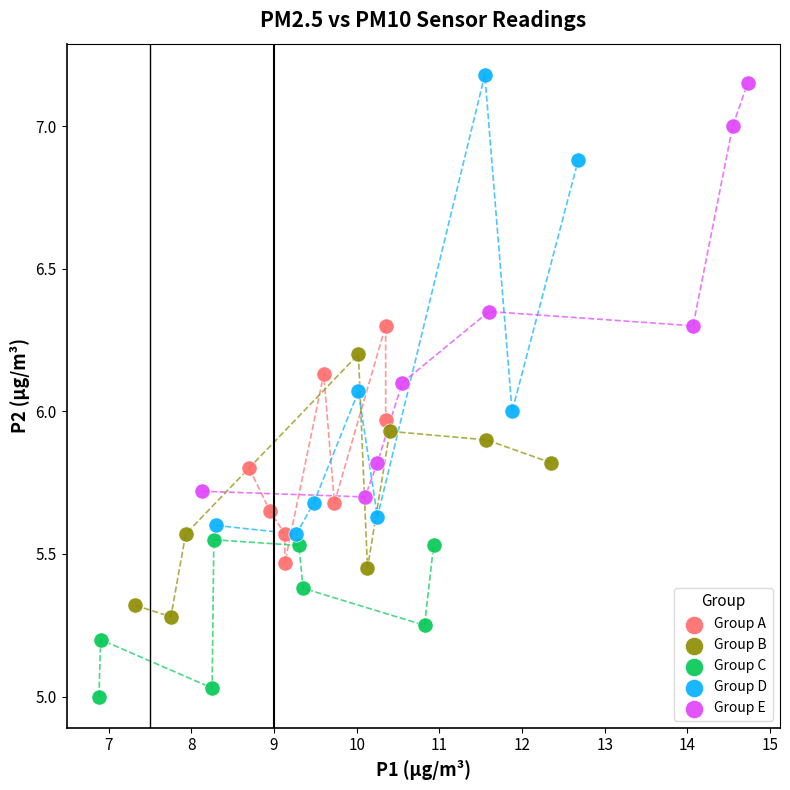

Which series reaches the minimum Y coordinate?

Group C